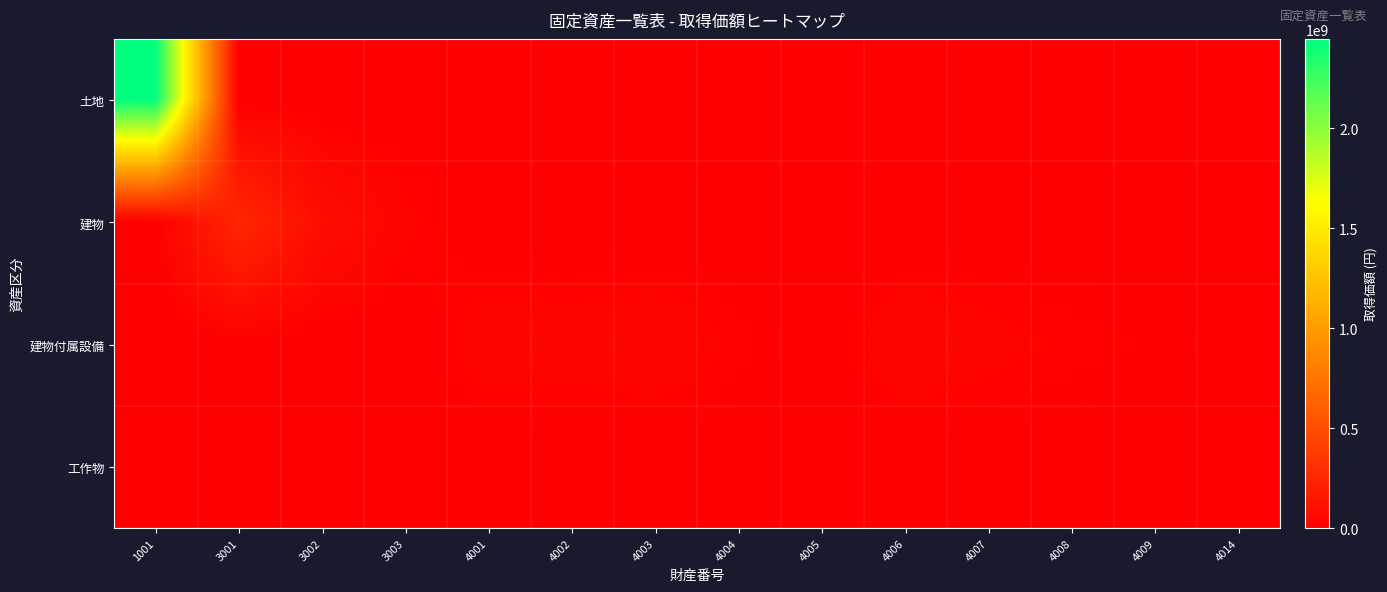

Reading left to right, transcribe all the data shown in this chart.

土地: 1001=2446622150	3001=0	3002=0	3003=0	4001=0	4002=0	4003=0	4004=0	4005=0	4006=0	4007=0	4008=0	4009=0	4014=0
建物: 1001=0	3001=255043009	3002=83565785	3003=27671139	4001=0	4002=0	4003=0	4004=0	4005=0	4006=0	4007=0	4008=0	4009=0	4014=0
建物付属設備: 1001=0	3001=0	3002=0	3003=0	4001=38972576	4002=33859756	4003=42062825	4004=18375867	4005=2421660	4006=43217663	4007=31188404	4008=20017936	4009=13284895	4014=7385040
工作物: 1001=0	3001=0	3002=0	3003=0	4001=0	4002=0	4003=0	4004=0	4005=0	4006=0	4007=0	4008=0	4009=0	4014=0